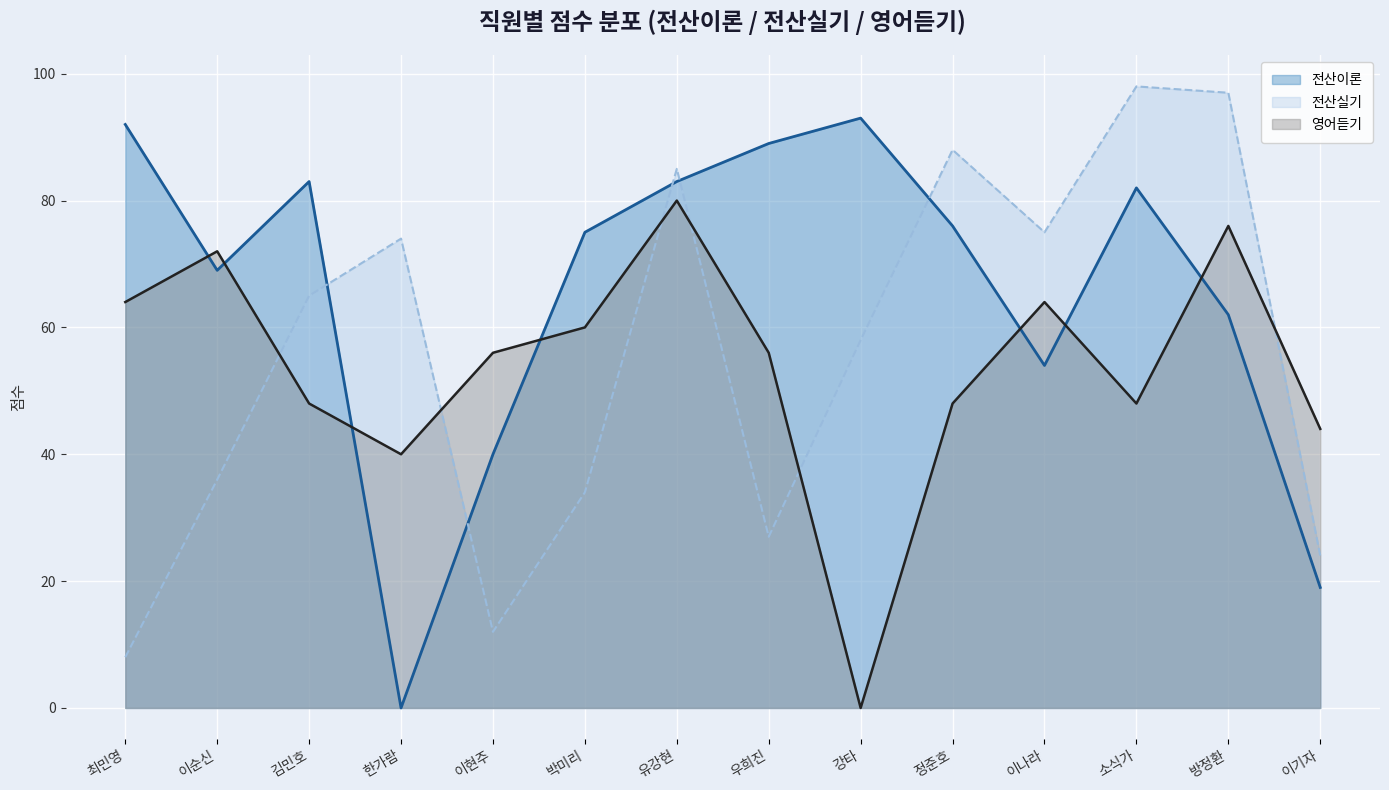

What is the maximum value for 전산실기?

98